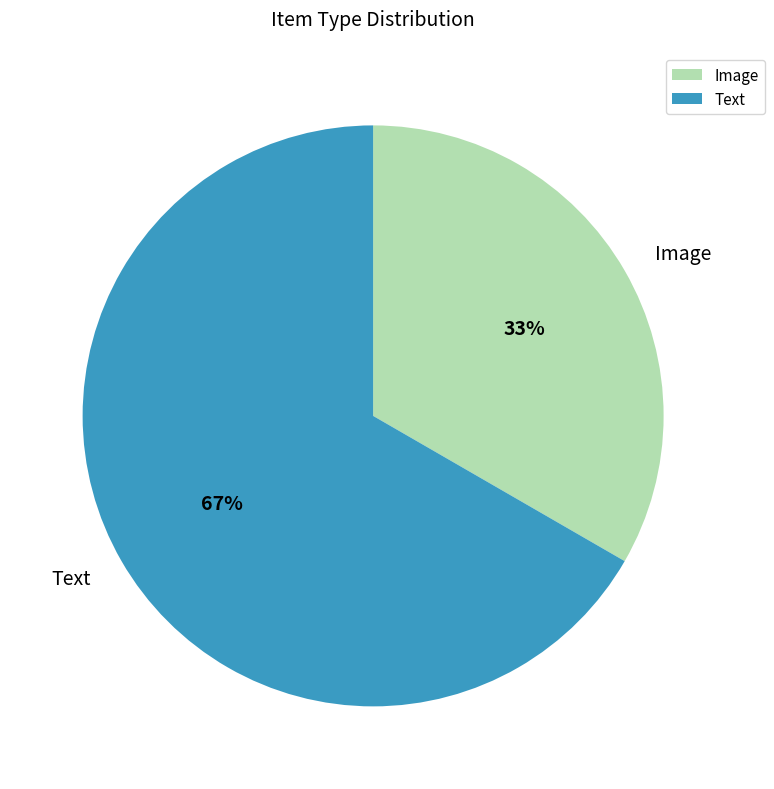

How many segments does this pie chart have?

2